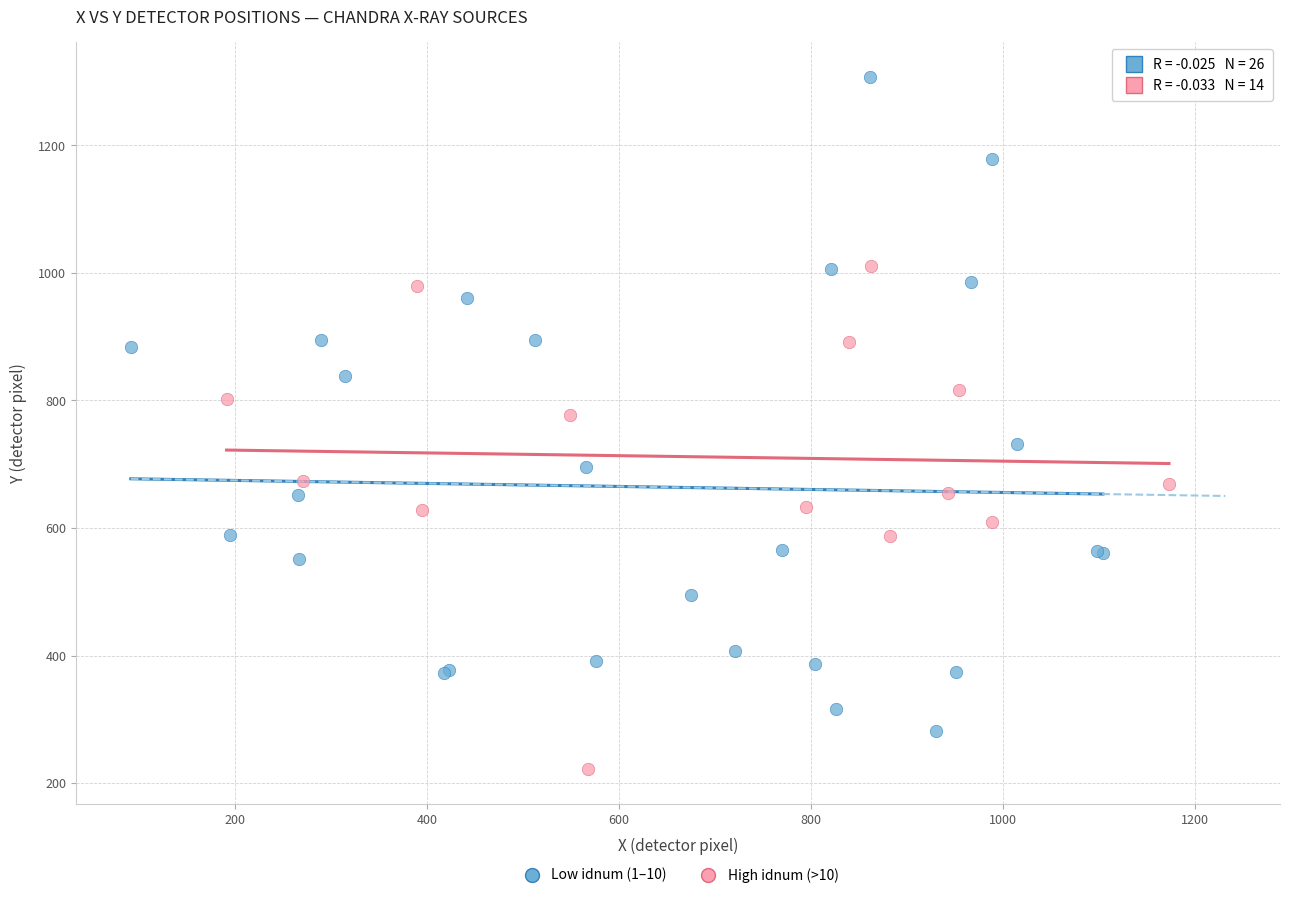

Which series contains the highest Y value?

Low idnum (1–10)